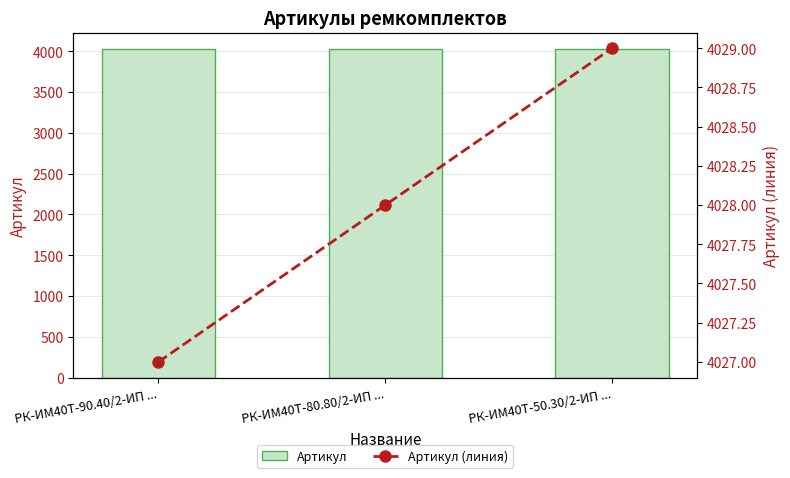

Are the bars grouped side by side (vs. stacked)?

Yes